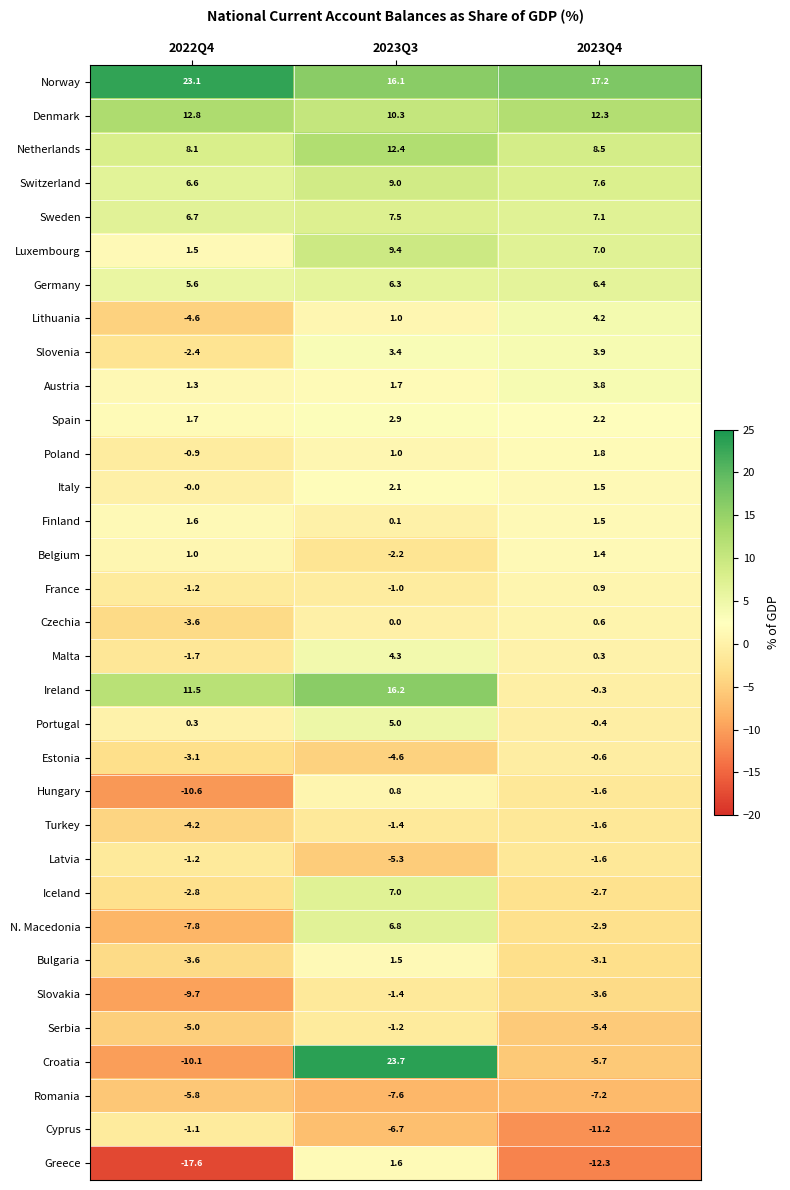

What value does the Romania series have at 2023Q4?

-7.2